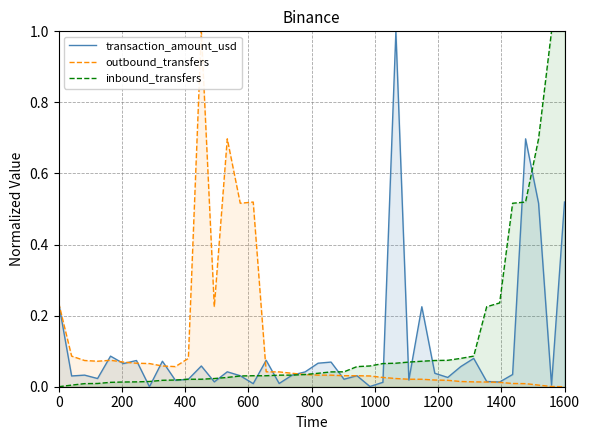

At which category is the sum across all series the highest?

1600